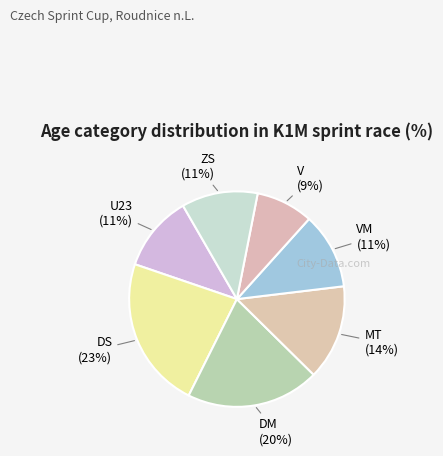

Does MT account for over 50% of the chart?

No